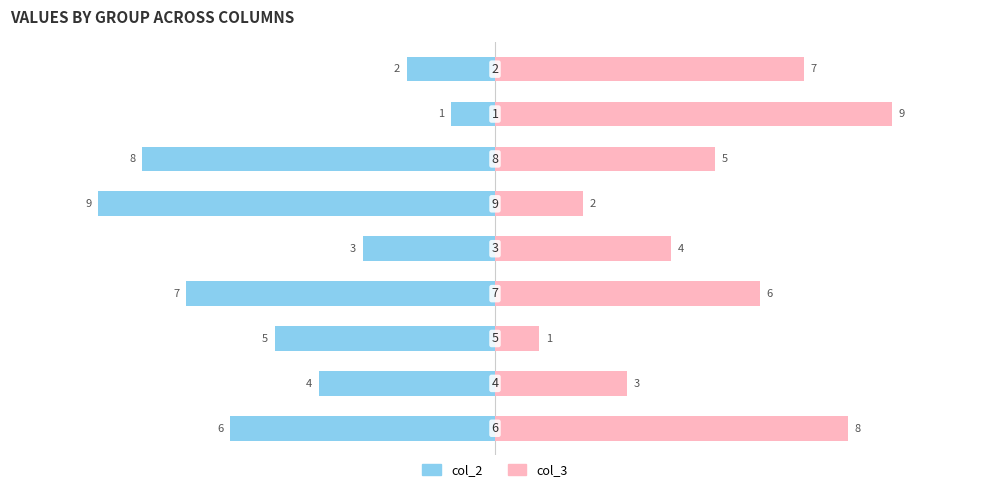

How many data points does each series have?

9